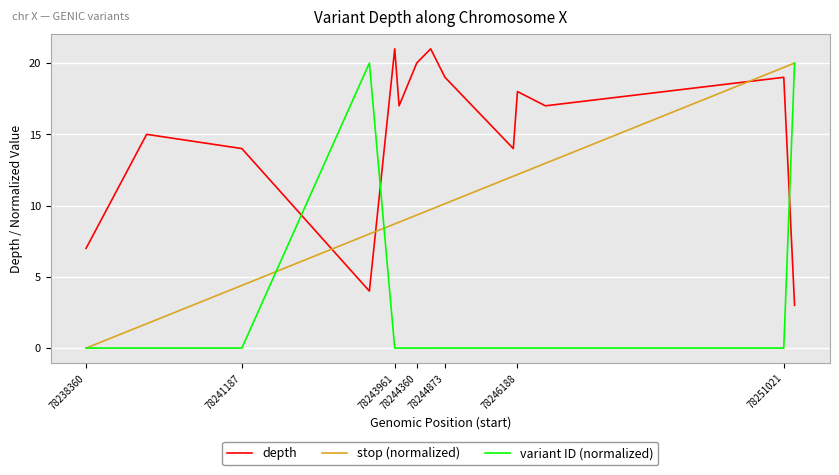

What is the maximum value for variant ID (normalized)?

20.0